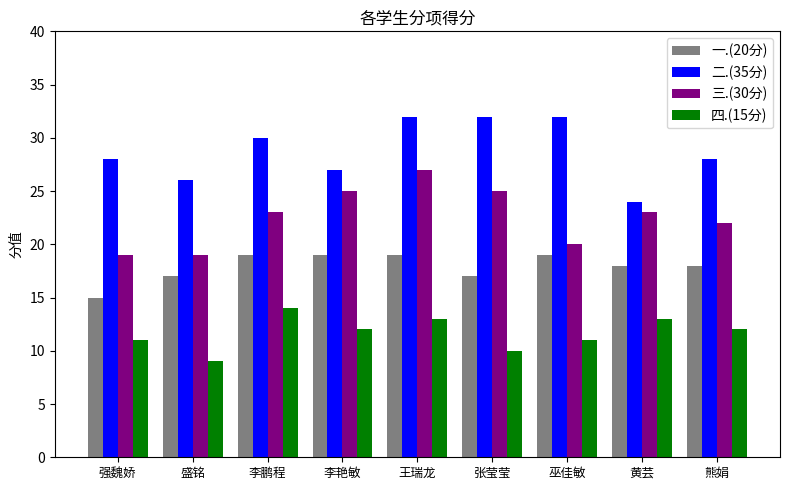

Reading left to right, extract all data points from this chart.

一.(20分): 15	17	19	19	19	17	19	18	18
二.(35分): 28	26	30	27	32	32	32	24	28
三.(30分): 19	19	23	25	27	25	20	23	22
四.(15分): 11	9	14	12	13	10	11	13	12